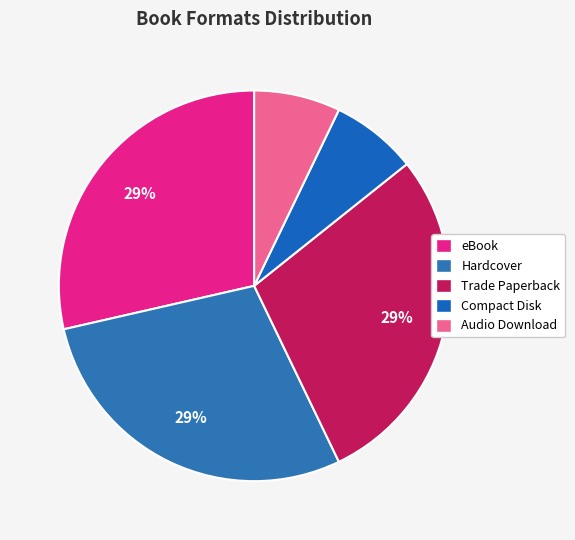

Count the number of slices in the pie.

5